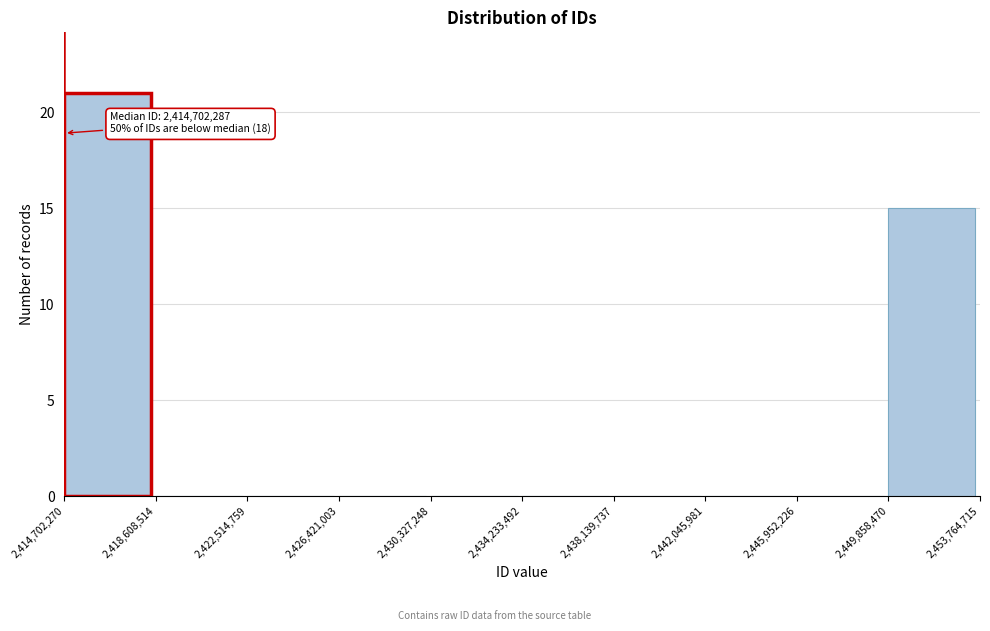

Which range on the x-axis has the tallest bar?

2,414,702,270 to 2,418,608,514